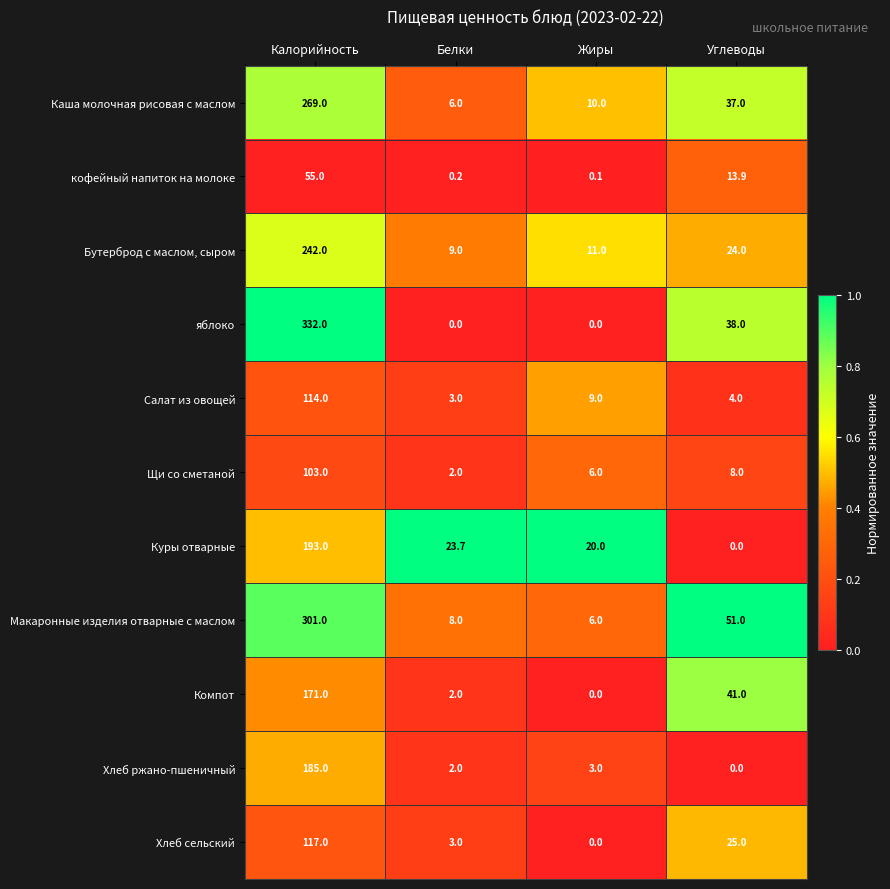

What is the lowest value of the Макаронные изделия отварные с маслом series?

6.0